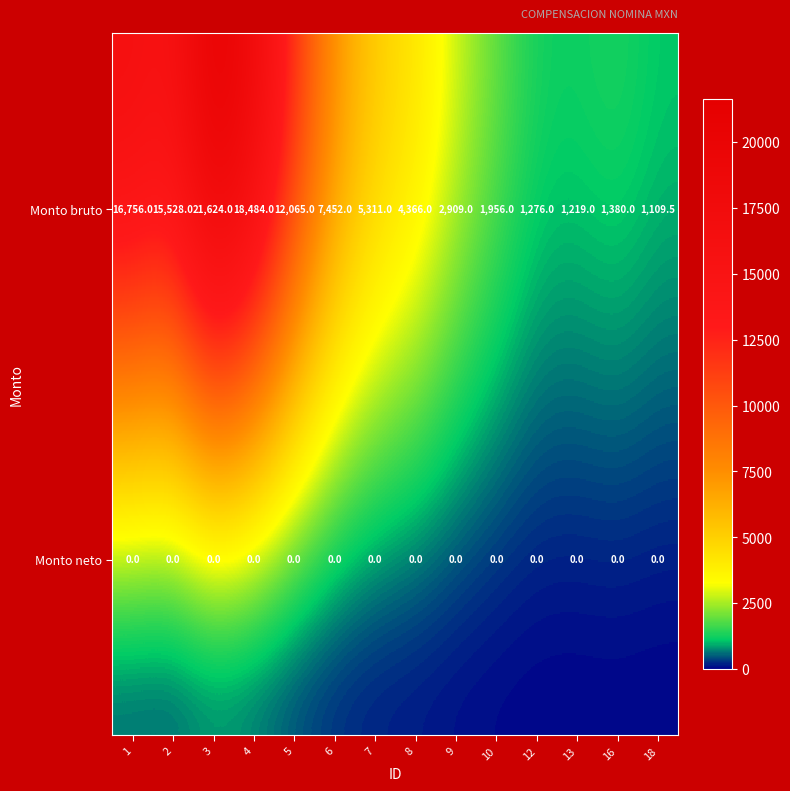

Rank the series by their average value, from lowest to highest.

Monto neto, Monto bruto